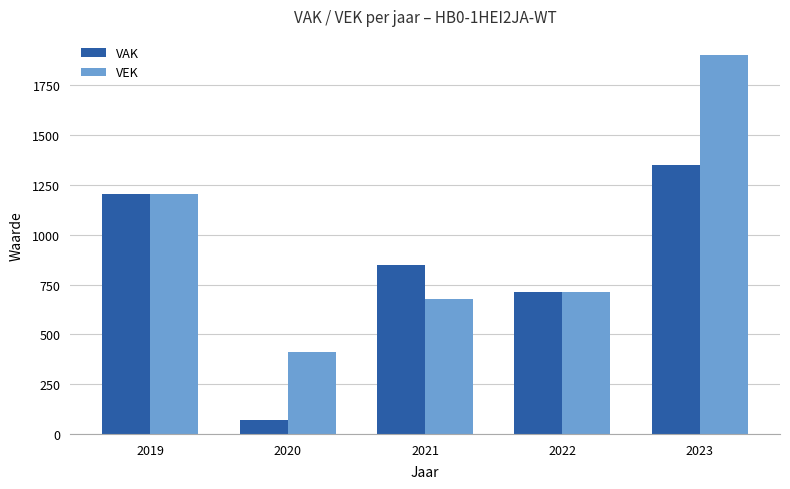

What is the difference between the maximum and minimum values in the VEK series?

1490